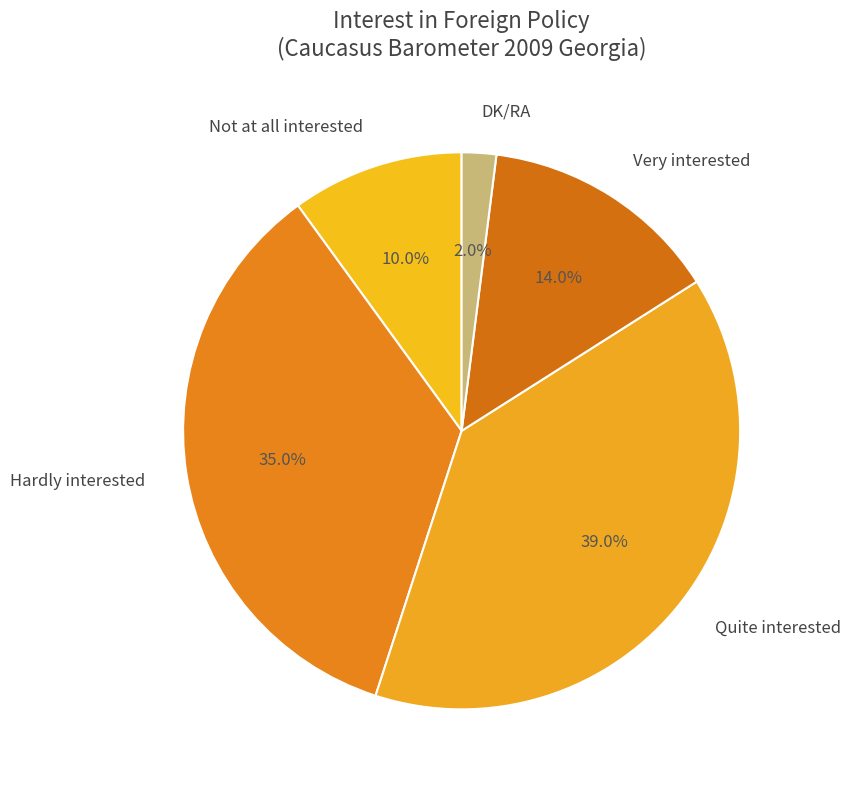

Count the number of slices in the pie.

5